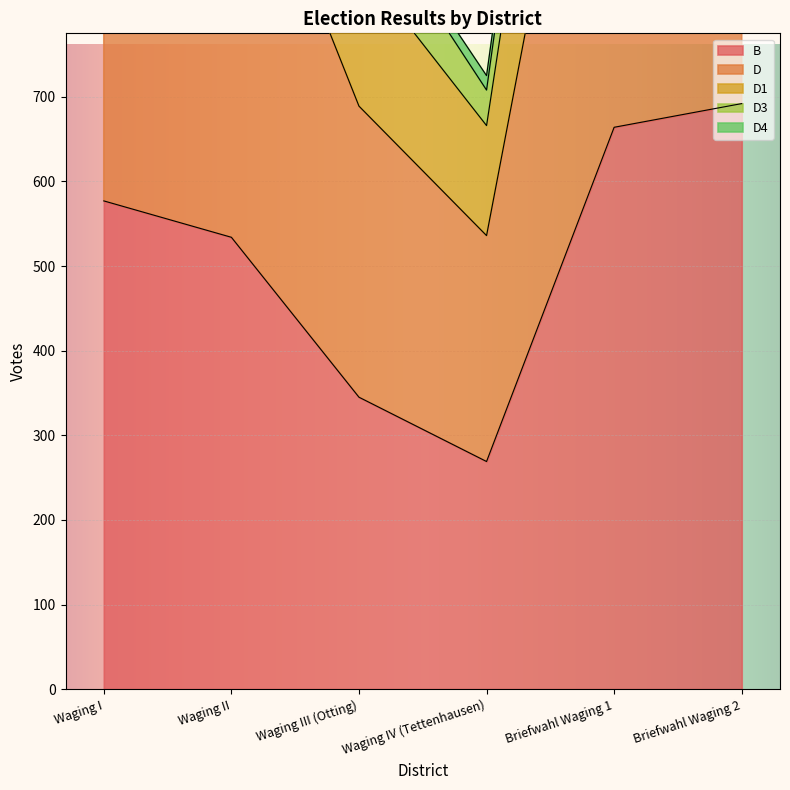

In D1, how many points are lower than both neighbors (excluding endpoints)?

1